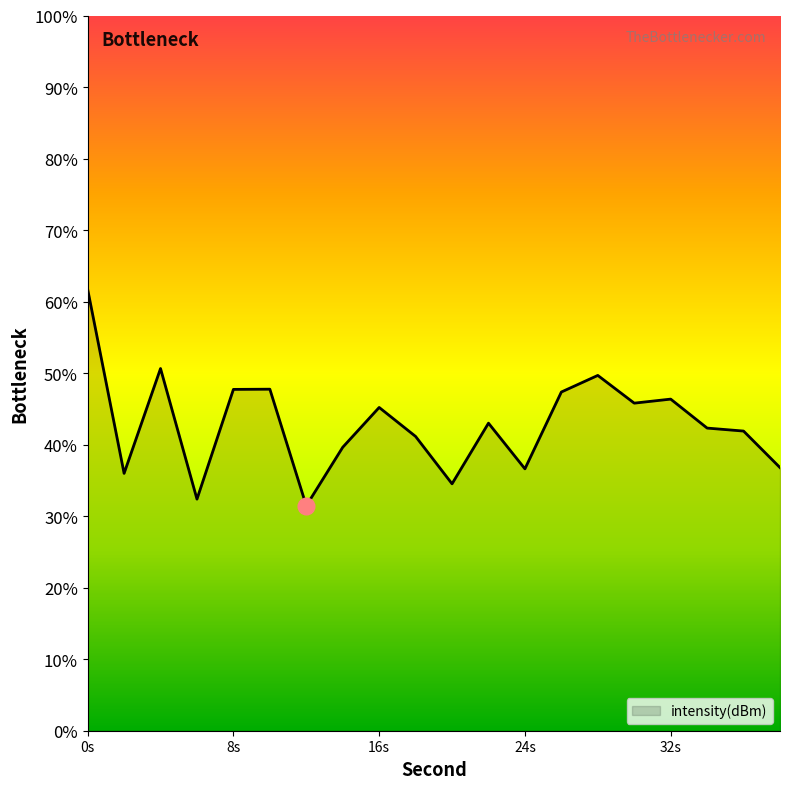

True or false: there are more than 0 points higher than both neighbors.

True